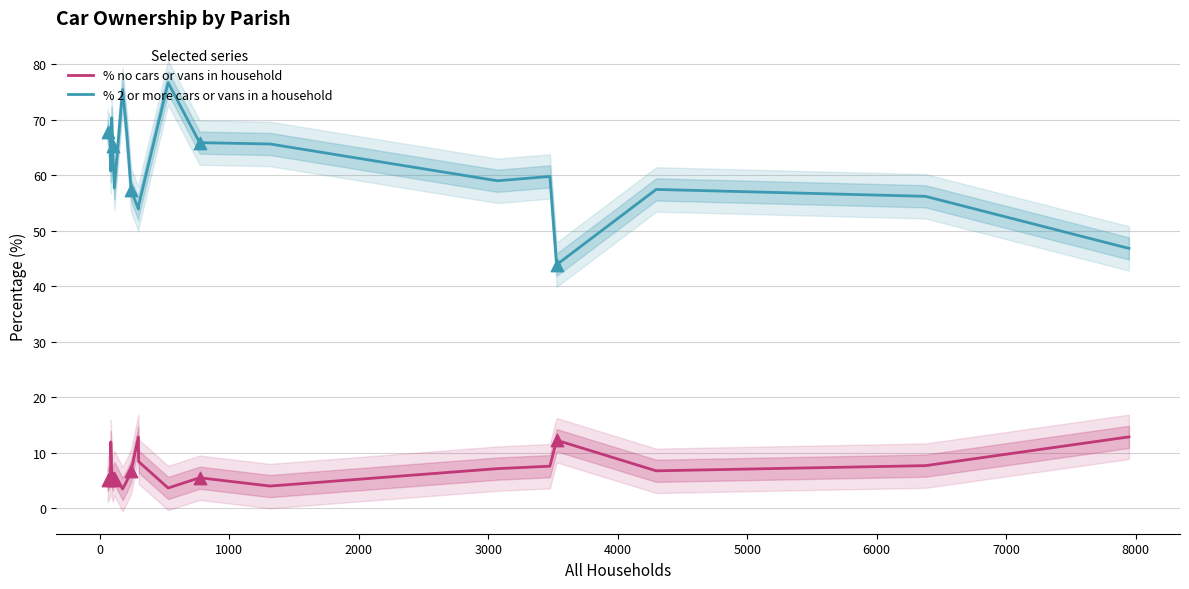

Which series contains the highest Y value?

% 2 or more cars or vans in a household